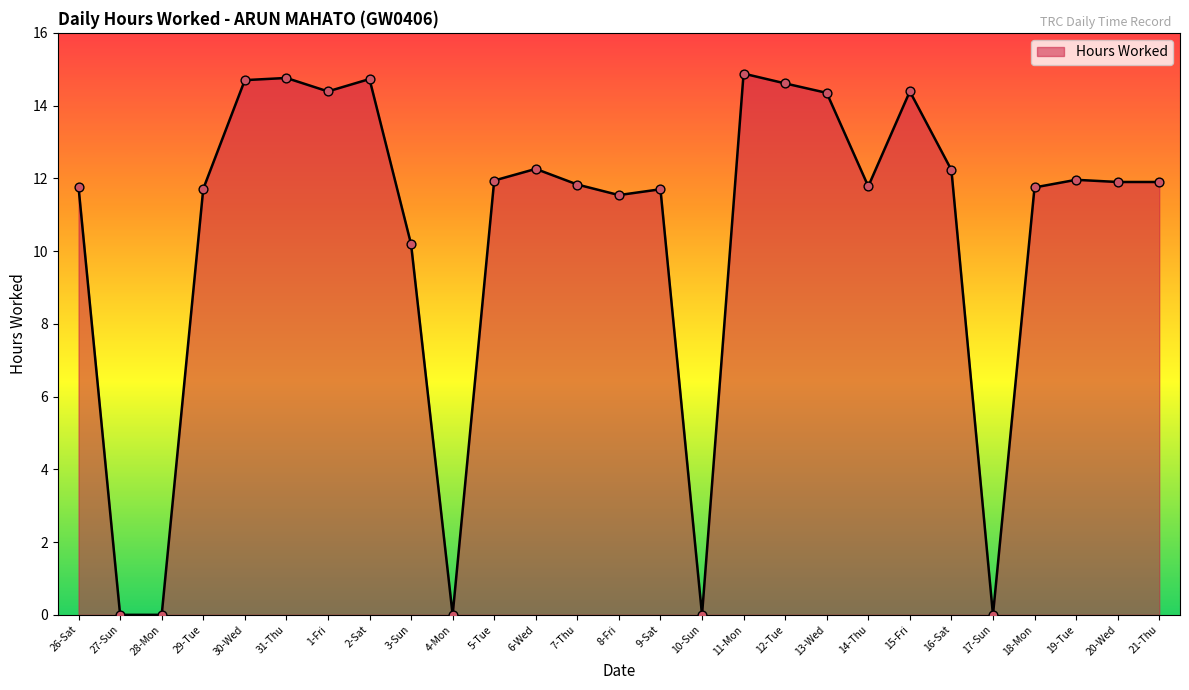

Which has a higher value, 26-Sat or 6-Wed?

6-Wed